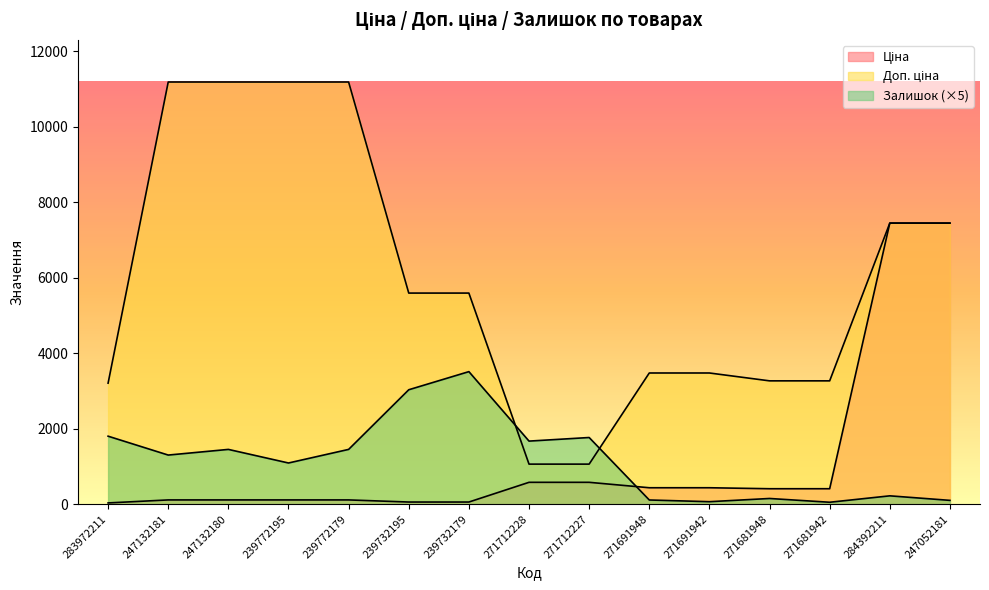

Reading left to right, what are all the values shown in this chart?

Ціна: 283972211=32.0	247132181=111.8	247132180=111.8	239772195=111.8	239772179=111.8	239732195=55.9	239732179=55.9	271712228=578.1	271712227=578.1	271691948=434.3	271691942=434.3	271681948=408.2	271681942=408.2	284392211=7444.6	247052181=7444.6
Доп. ціна: 283972211=3205.0	247132181=11182.0	247132180=11182.0	239772195=11182.0	239772179=11182.0	239732195=5591.0	239732179=5591.0	271712228=1060.0	271712227=1060.0	271691948=3474.1	271691942=3474.1	271681948=3265.8	271681942=3265.8	284392211=7444.6	247052181=7444.6
Залишок: 283972211=1800.0	247132181=1300.0	247132180=1450.0	239772195=1090.0	239772179=1450.0	239732195=3030.0	239732179=3510.0	271712228=1670.0	271712227=1765.0	271691948=110.0	271691942=65.0	271681948=150.0	271681942=50.0	284392211=220.0	247052181=100.0